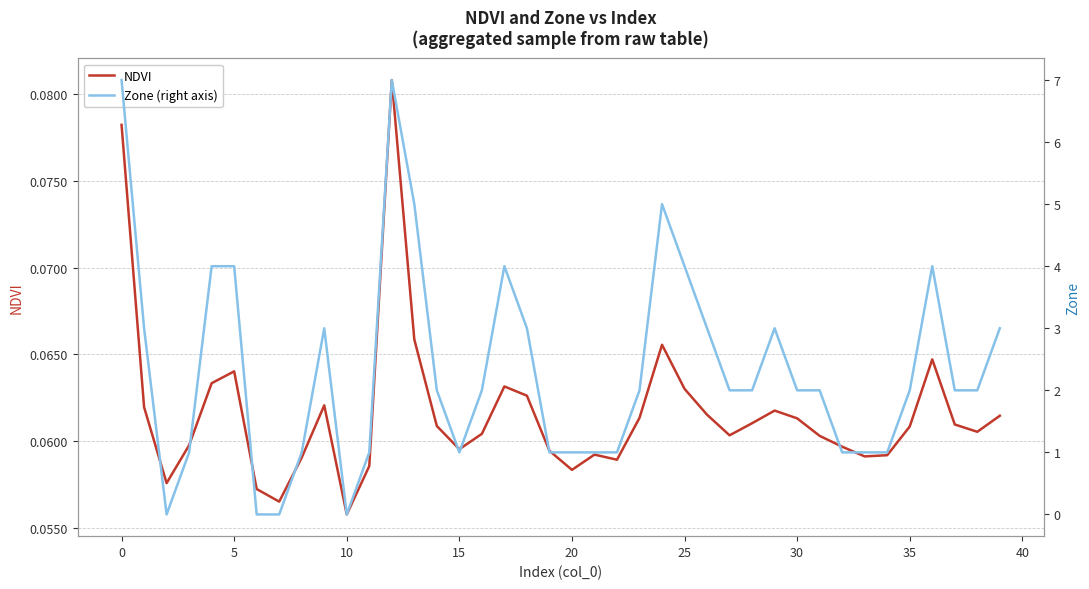

What is the difference between the second highest and minimum values in the Zone (right axis) series?

7.0